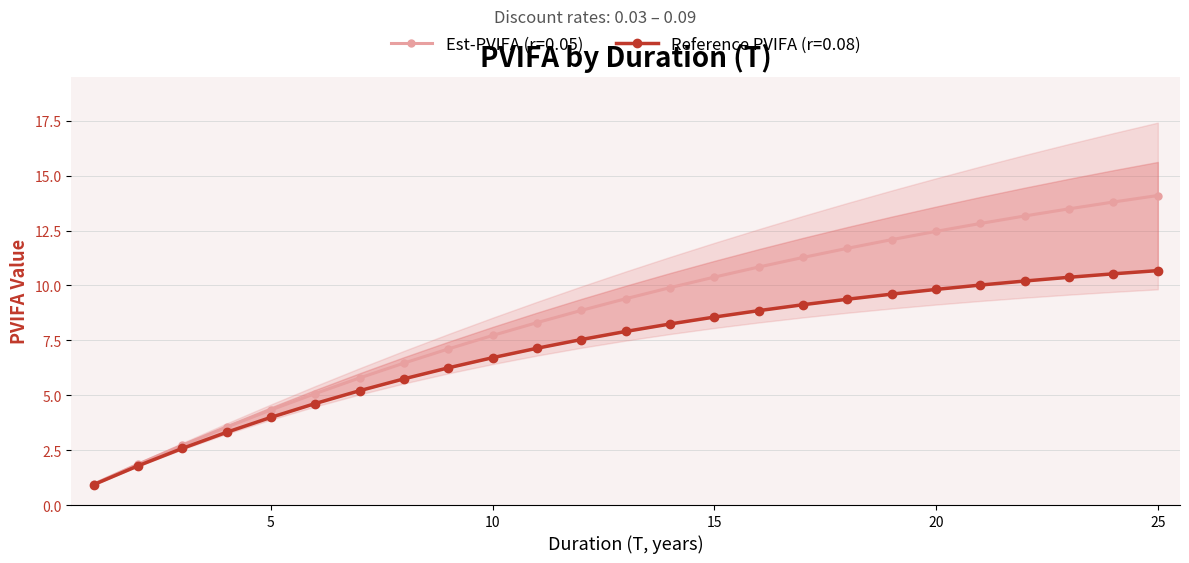

Reading left to right, extract all data points from this chart.

r=0.05 (center): 1.0	1.9	2.7	3.5	4.3	5.1	5.8	6.5	7.1	7.7	8.3	8.9	9.4	9.9	10.4	10.8	11.3	11.7	12.1	12.5	12.8	13.2	13.5	13.8	14.1
r=0.04 (lower): 1.0	1.9	2.8	3.6	4.5	5.2	6.0	6.7	7.4	8.1	8.8	9.4	10.0	10.6	11.1	11.7	12.2	12.7	13.1	13.6	14.0	14.5	14.9	15.2	15.6
r=0.06 (upper): 0.9	1.8	2.7	3.5	4.2	4.9	5.6	6.2	6.8	7.4	7.9	8.4	8.9	9.3	9.7	10.1	10.5	10.8	11.2	11.5	11.8	12.0	12.3	12.6	12.8
r=0.03 (outer_low): 1.0	1.9	2.8	3.7	4.6	5.4	6.2	7.0	7.8	8.5	9.3	10.0	10.6	11.3	11.9	12.6	13.2	13.8	14.3	14.9	15.4	15.9	16.4	16.9	17.4
r=0.08 (confirmed): 0.9	1.8	2.6	3.3	4.0	4.6	5.2	5.7	6.2	6.7	7.1	7.5	7.9	8.2	8.6	8.9	9.1	9.4	9.6	9.8	10.0	10.2	10.4	10.5	10.7
r=0.09: 0.9	1.8	2.5	3.2	3.9	4.5	5.0	5.5	6.0	6.4	6.8	7.2	7.5	7.8	8.1	8.3	8.5	8.8	9.0	9.1	9.3	9.4	9.6	9.7	9.8